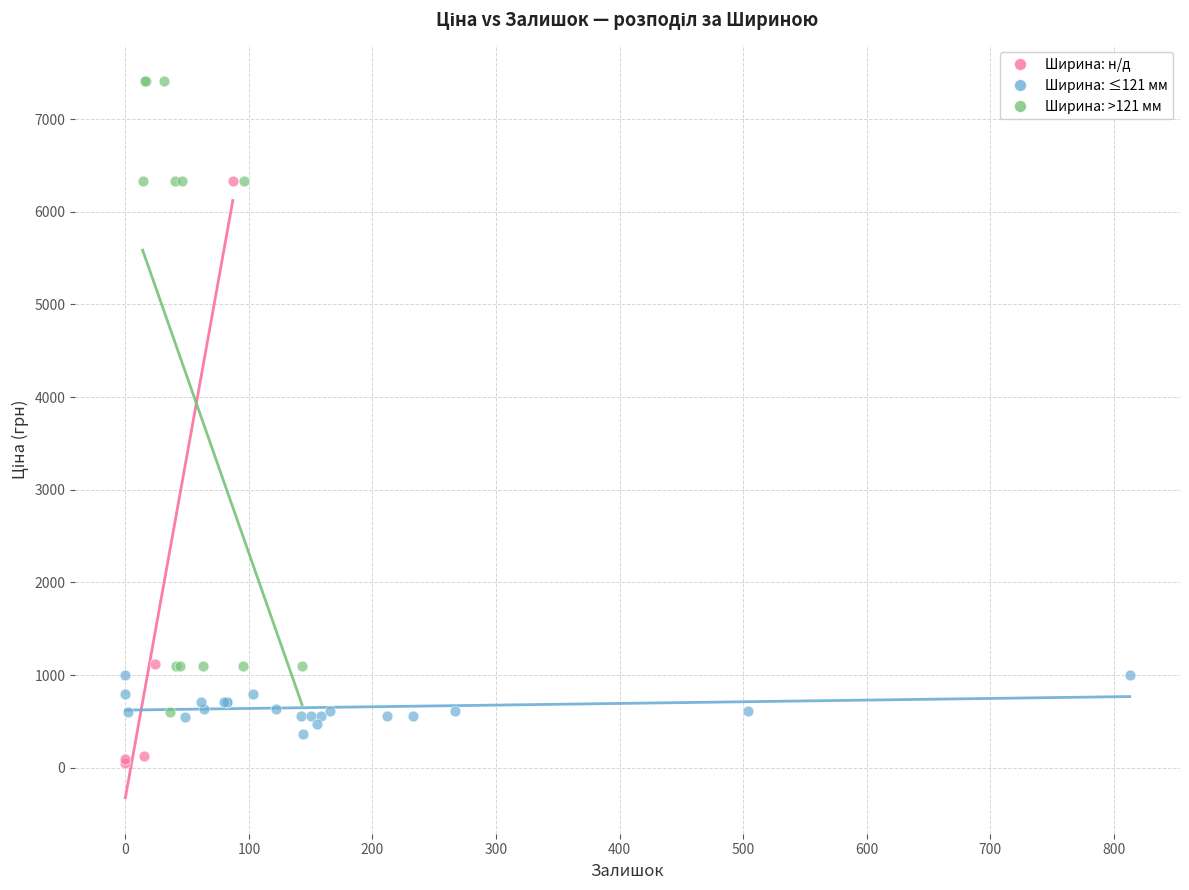

Which series contains the highest Y value?

Ширина: >121 мм